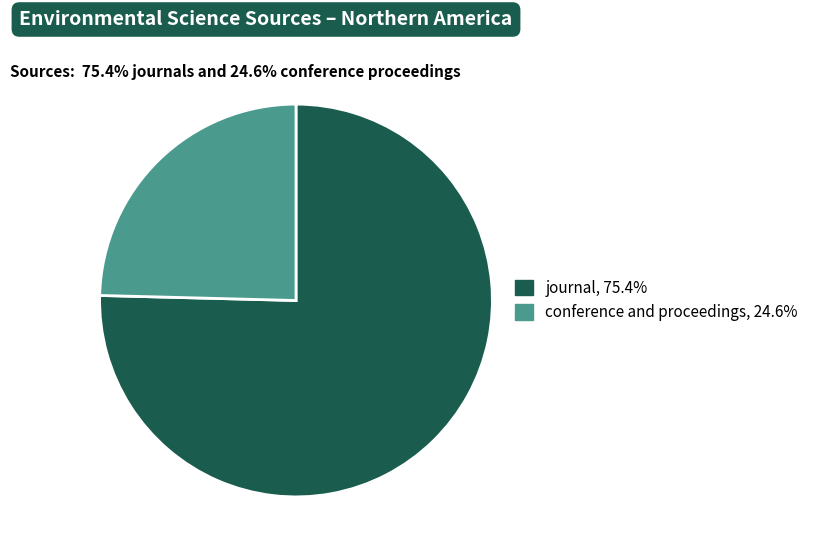

What is the smallest slice in the pie chart?

conference and proceedings